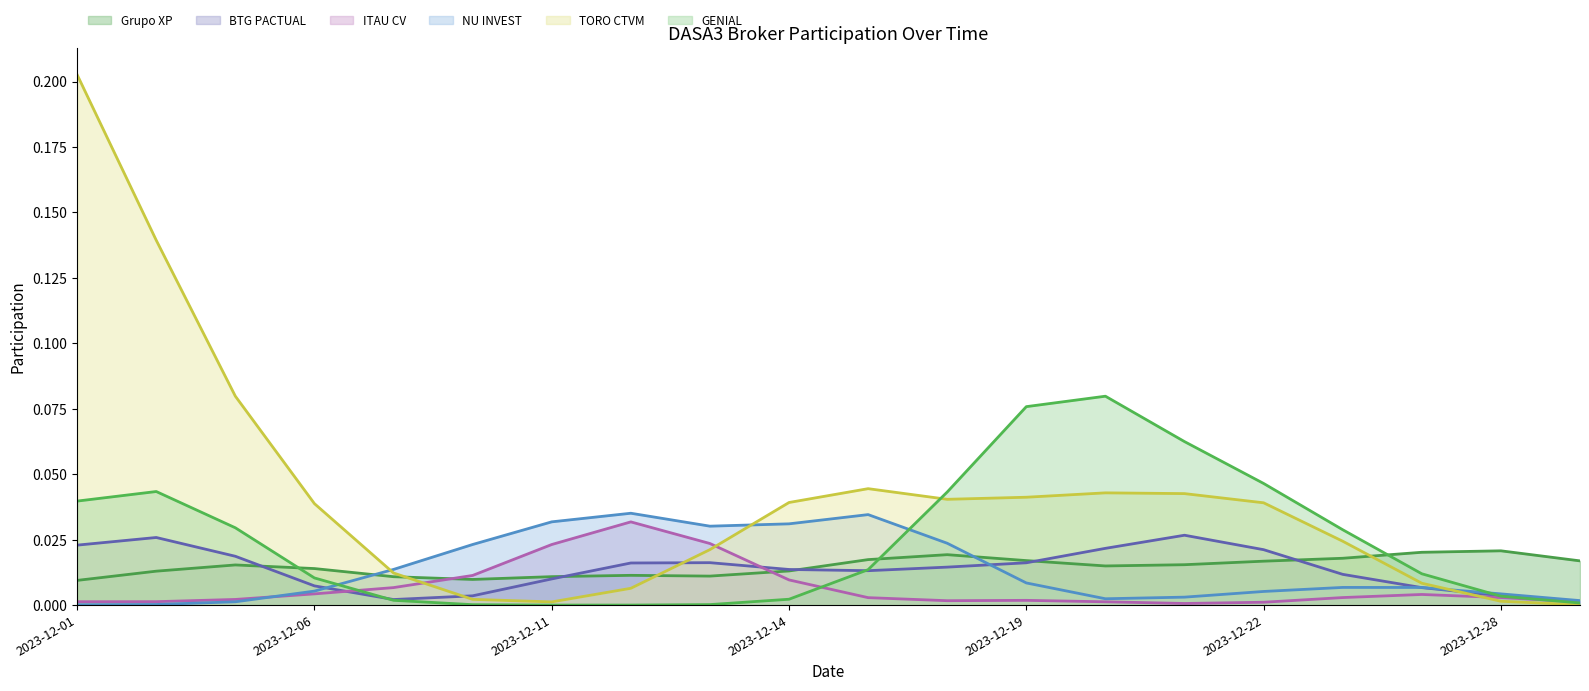

Rank the series by their maximum value, from lowest to highest.

Grupo XP, BTG PACTUAL, ITAU CV, NU INVEST, GENIAL, TORO CTVM